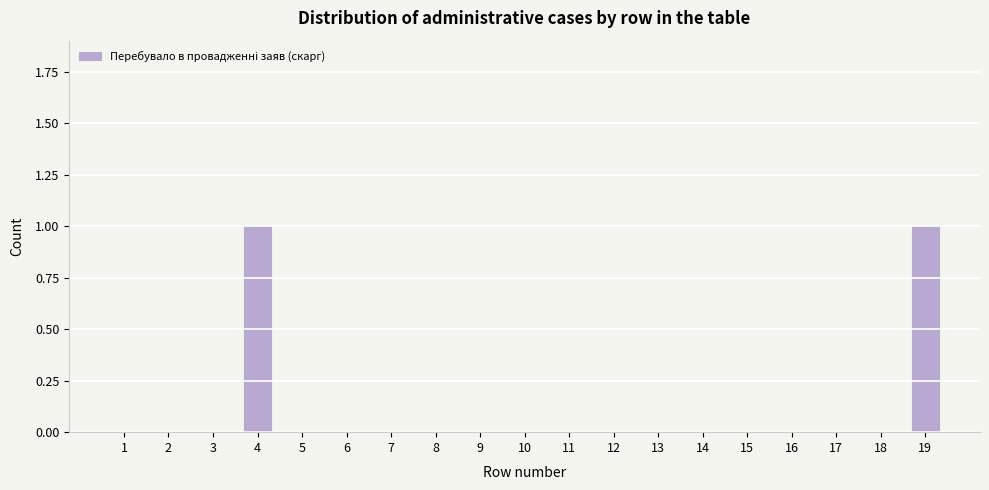

Reading left to right, transcribe all the data shown in this chart.

1=0	2=0	3=0	4=1	5=0	6=0	7=0	8=0	9=0	10=0	11=0	12=0	13=0	14=0	15=0	16=0	17=0	18=0	19=1